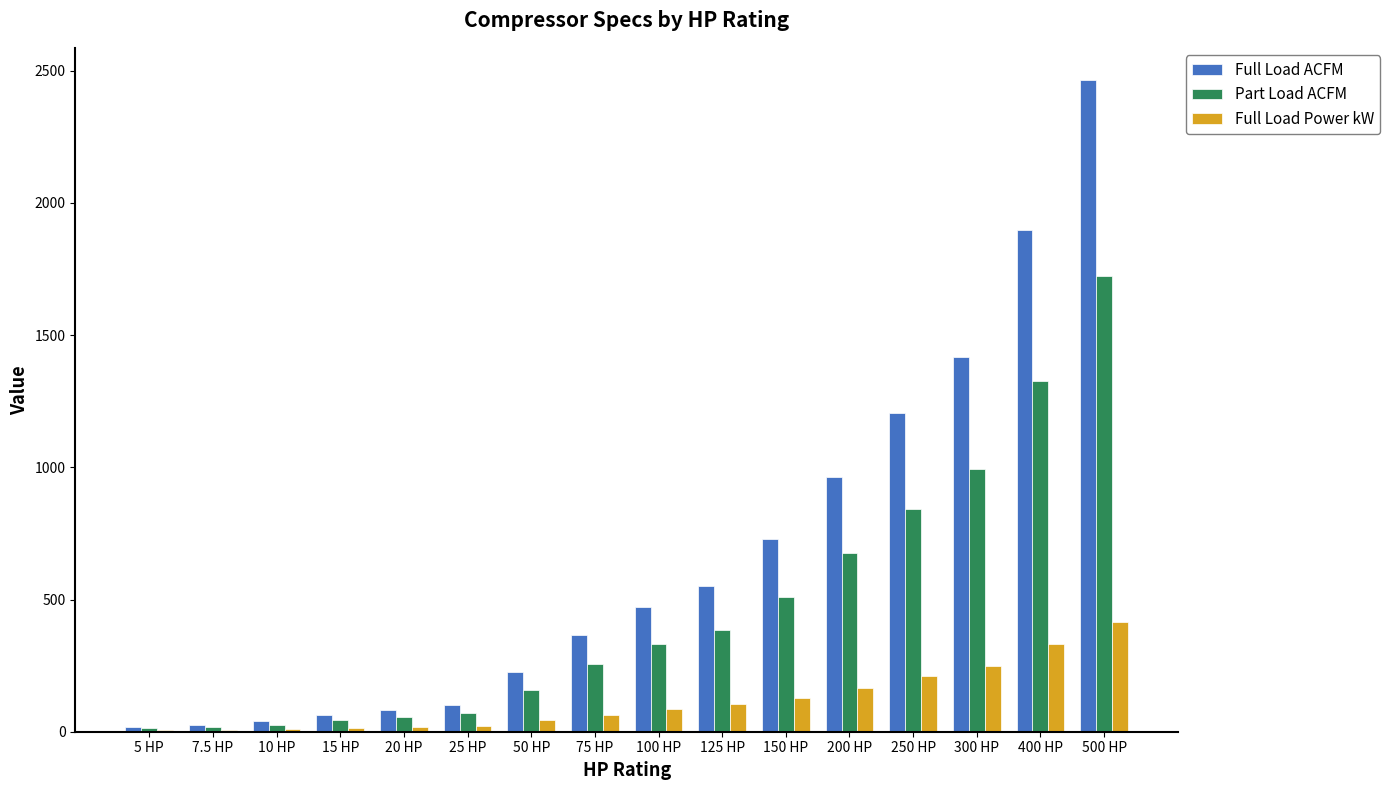

What is the sum of all Part Load ACFM values?

7432.6